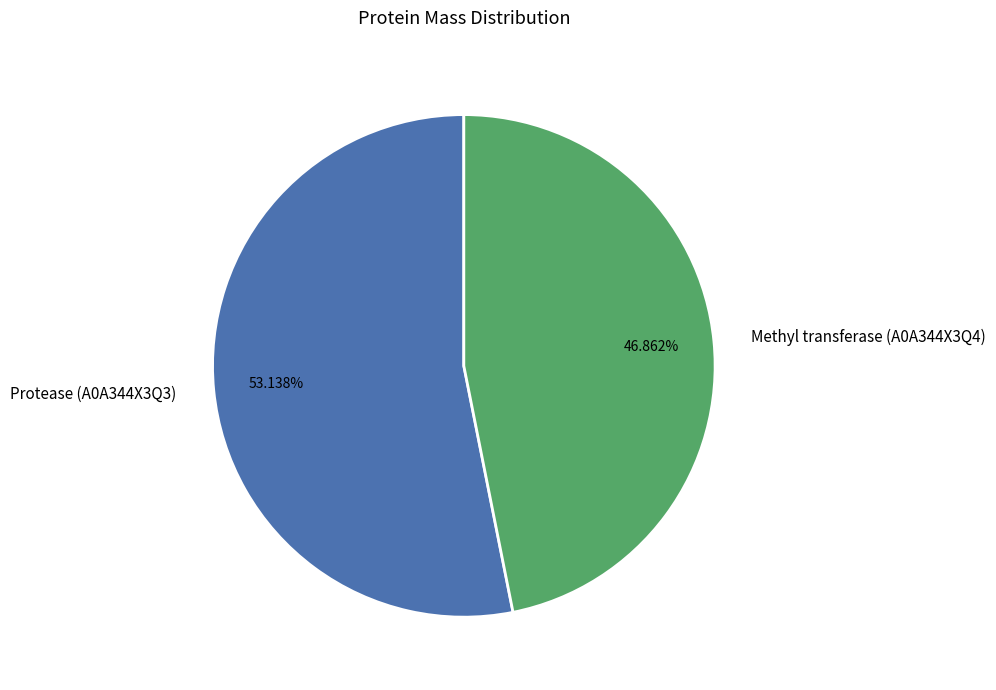

To the nearest percent, what portion does Methyl transferase (A0A344X3Q4) represent?

47%